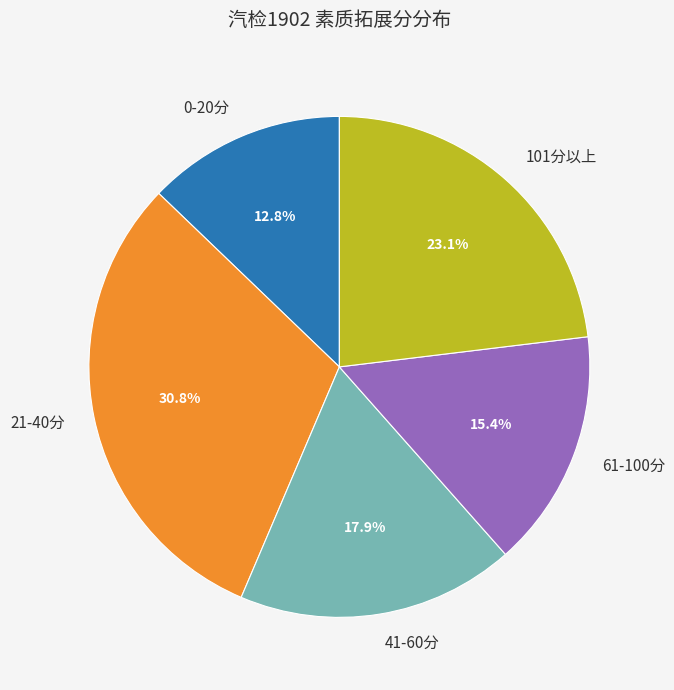

Rank the categories by value from highest to lowest.

21-40分, 101分以上, 41-60分, 61-100分, 0-20分